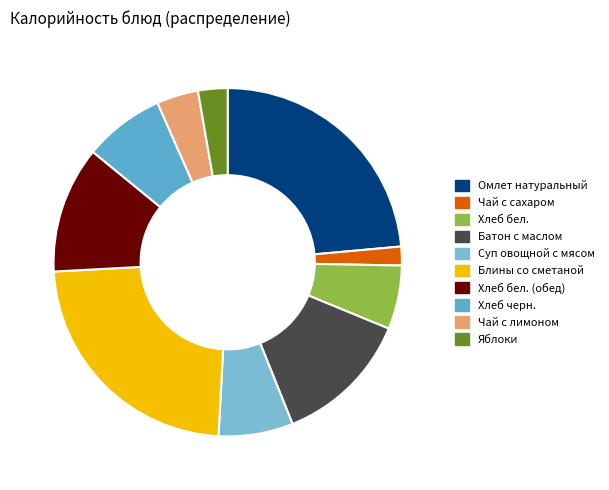

How many slices are in this pie chart?

10